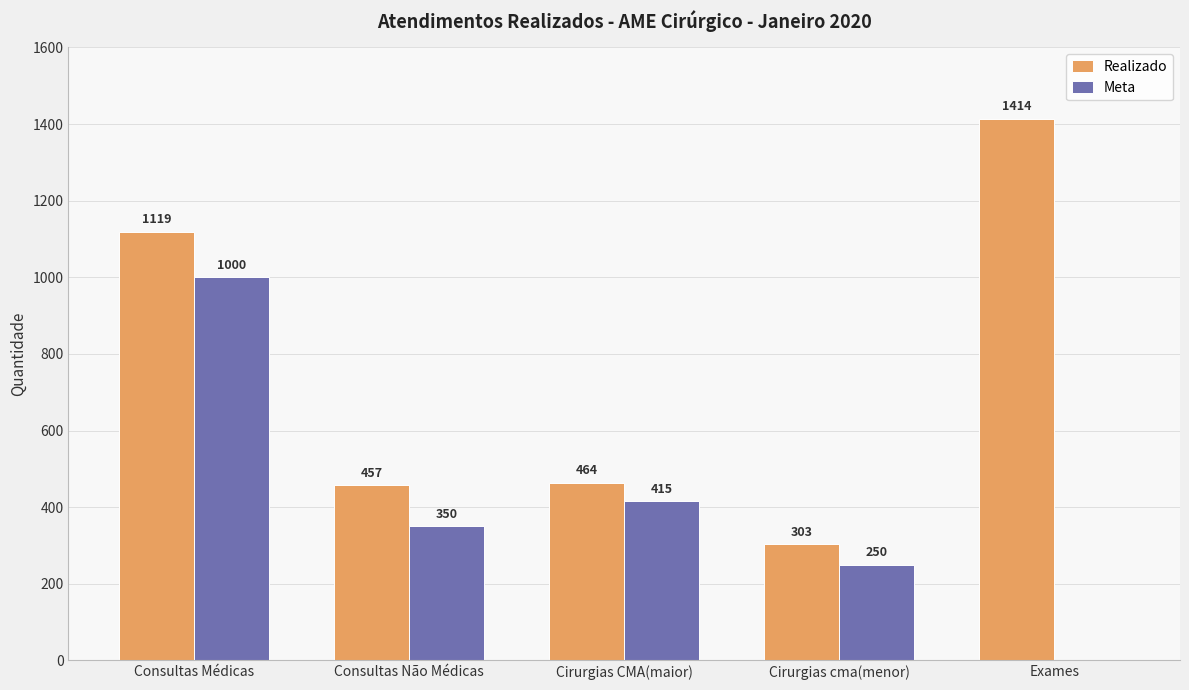

Reading left to right, list all the values displayed in this chart.

Realizado: Consultas Médicas=1119	Consultas Não Médicas=457	Cirurgias CMA(maior)=464	Cirurgias cma(menor)=303	Exames=1414
Meta: Consultas Médicas=1000	Consultas Não Médicas=350	Cirurgias CMA(maior)=415	Cirurgias cma(menor)=250	Exames=0